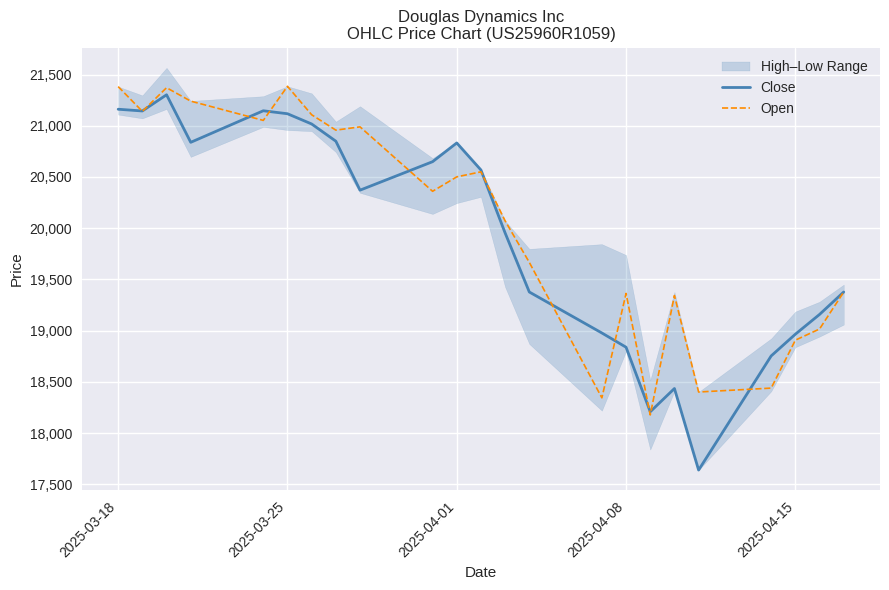

The value of Open at 2025-03-18 is 31148. True or false?

False